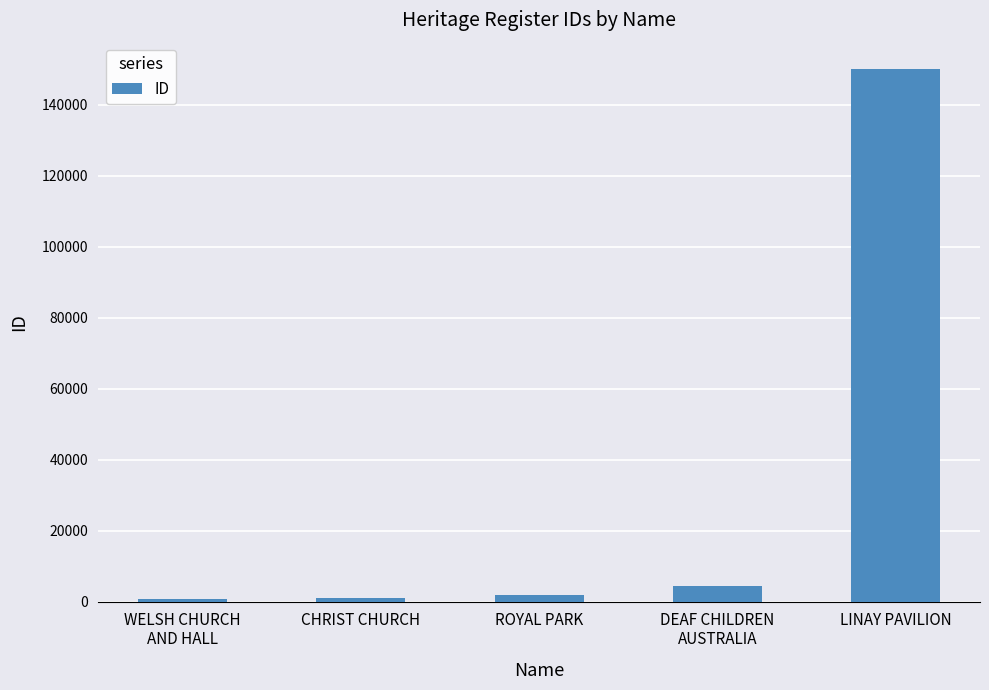

Is it true that the value at LINAY PAVILION is 72704?

False